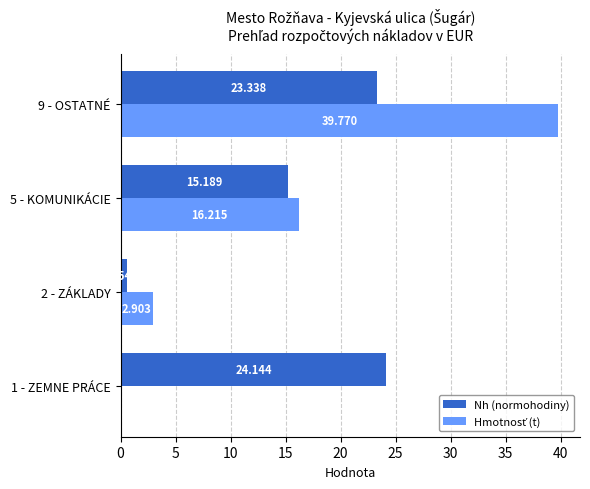

Between 1 - ZEMNE PRÁCE and 2 - ZÁKLADY, which series saw the biggest shift?

Nh (normohodiny)